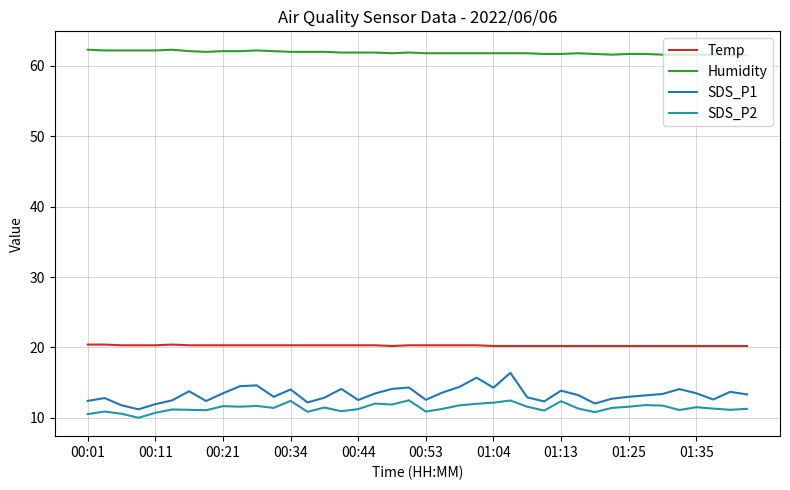

True or false: SDS_P2 and SDS_P1 intersect in this chart.

False